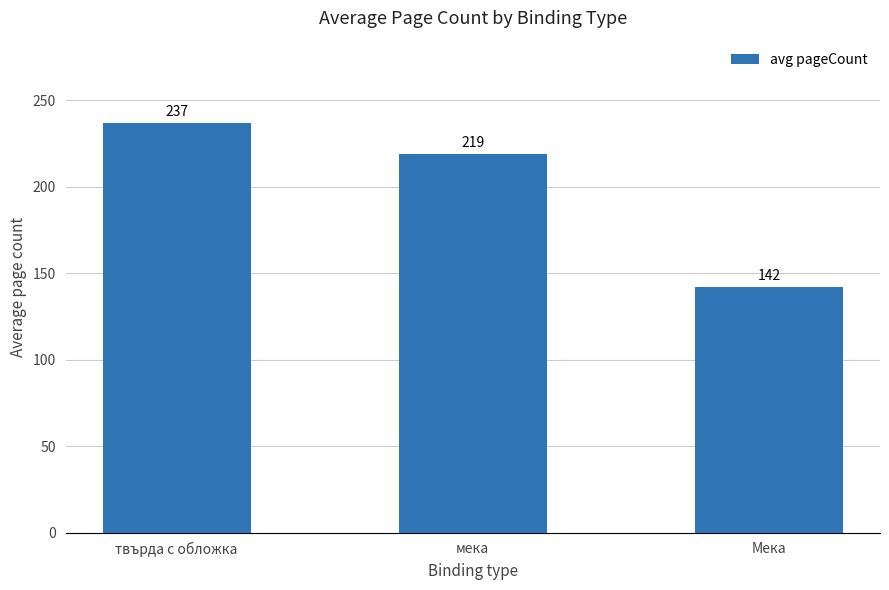

What position from the right is Мека?

1